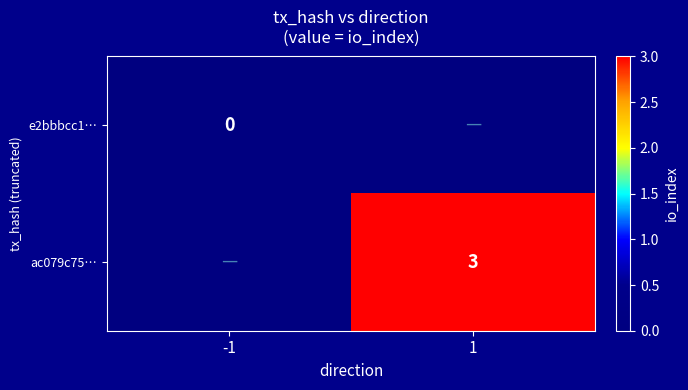

Is the value of ac079c75… at 1 greater than the value of e2bbbcc1… at -1?

Yes